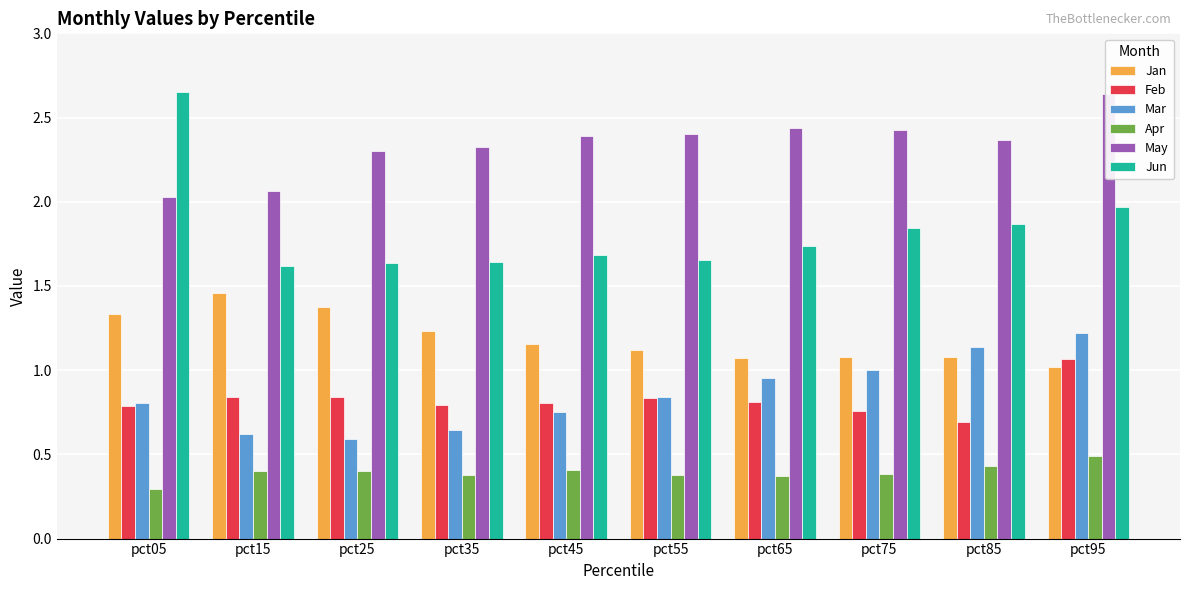

Rank the categories by May value from lowest to highest.

pct05, pct15, pct25, pct35, pct85, pct45, pct55, pct75, pct65, pct95